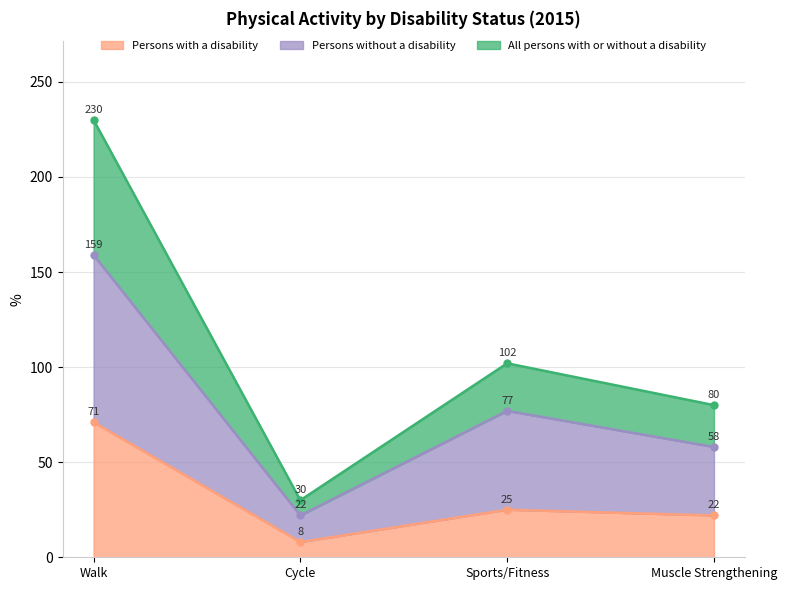

What are all the series names shown in the legend?

Persons with a disability, Persons without a disability, All persons with or without a disability